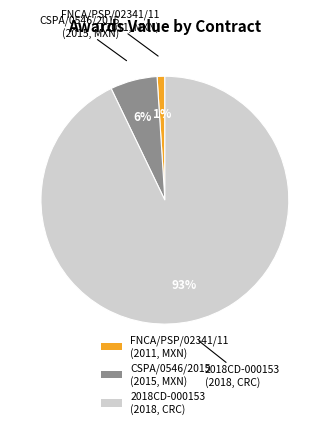

Is the sum of CSPA/0546/2015 (2015, MXN) and 2018CD-000153 (2018, CRC) greater than half?

Yes